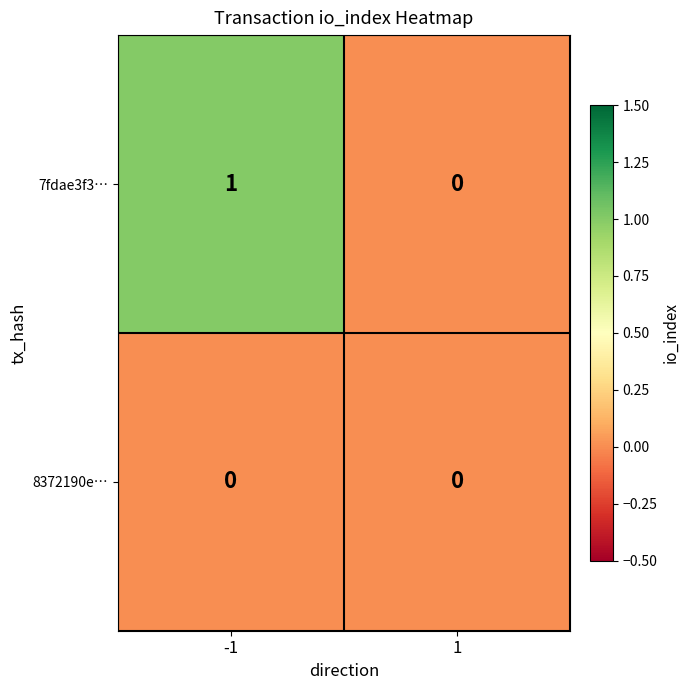

What is the greatest value displayed?

1